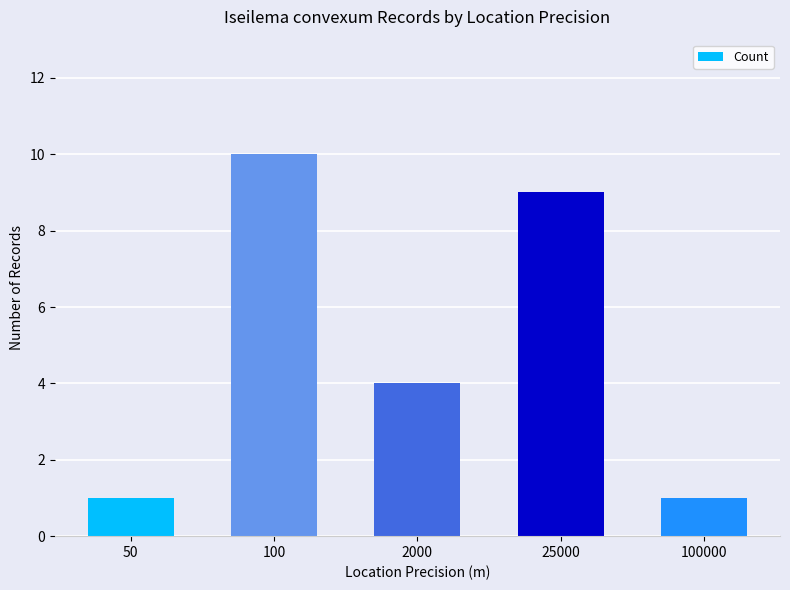

Where does the data first go above 4?

100